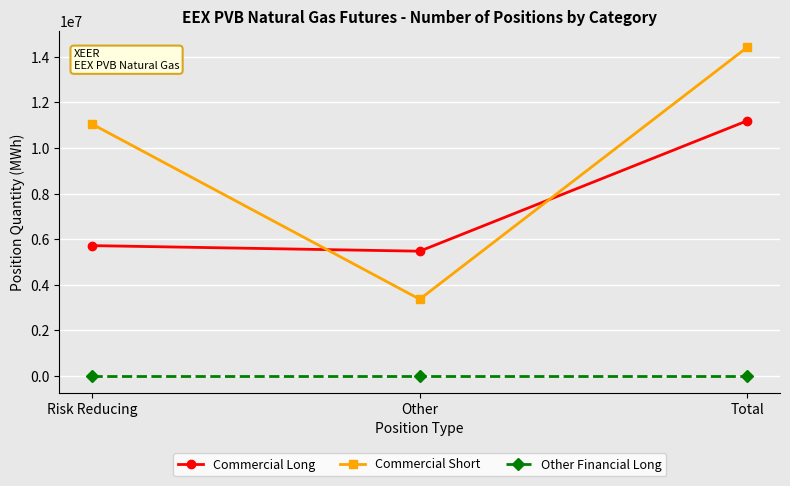

How many distinct data groups are displayed?

3